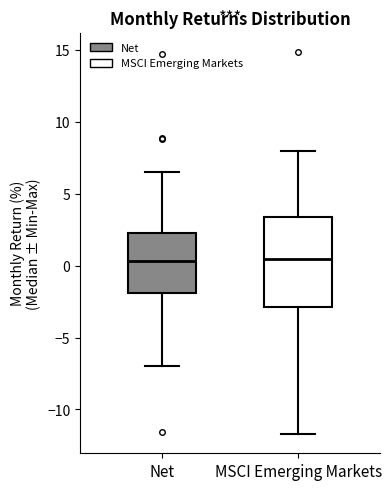

Reading left to right, read every box against the y-axis: the position of its median line, the range the box covers, and the ends of its whiskers. The values are not printed on the chart, so give them approximately, as read against the axis.

Net: median 0.5, box -2.0 to 2.5, whiskers -7.0 to 6.5
MSCI Emerging Markets: median 0.5, box -3.0 to 3.5, whiskers -11.5 to 8.0